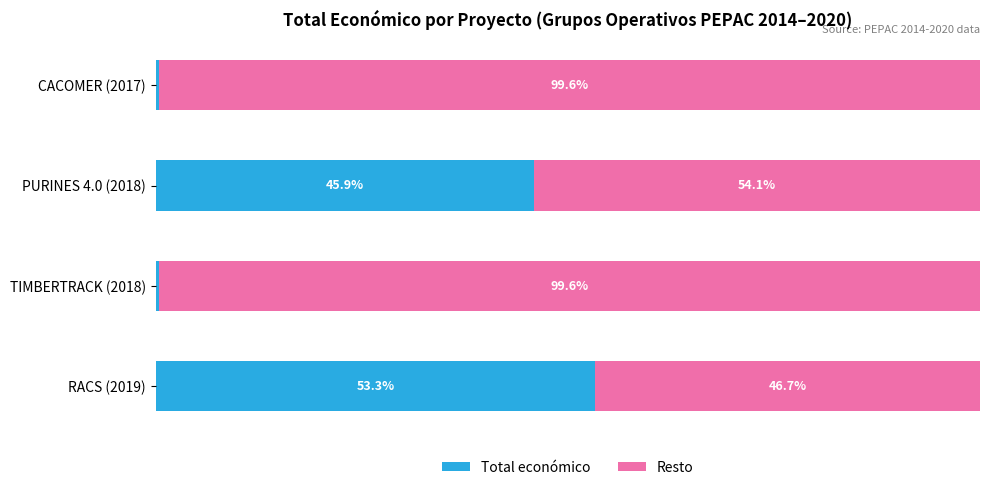

At which label is Total económico closest to 26?

PURINES 4.0 (2018)